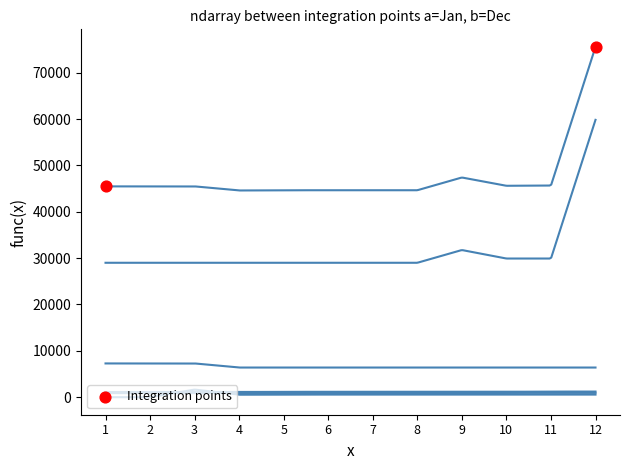

How many lines are shown in the chart?

6